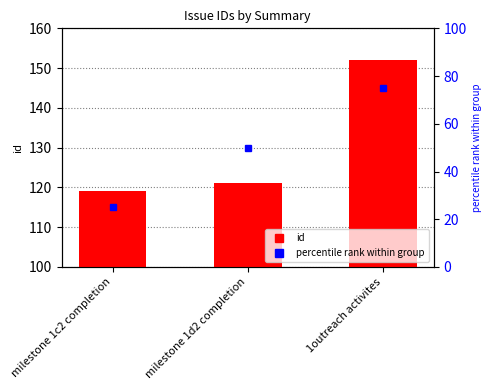

Which category has the lowest value across all series?

milestone 1c2 completion